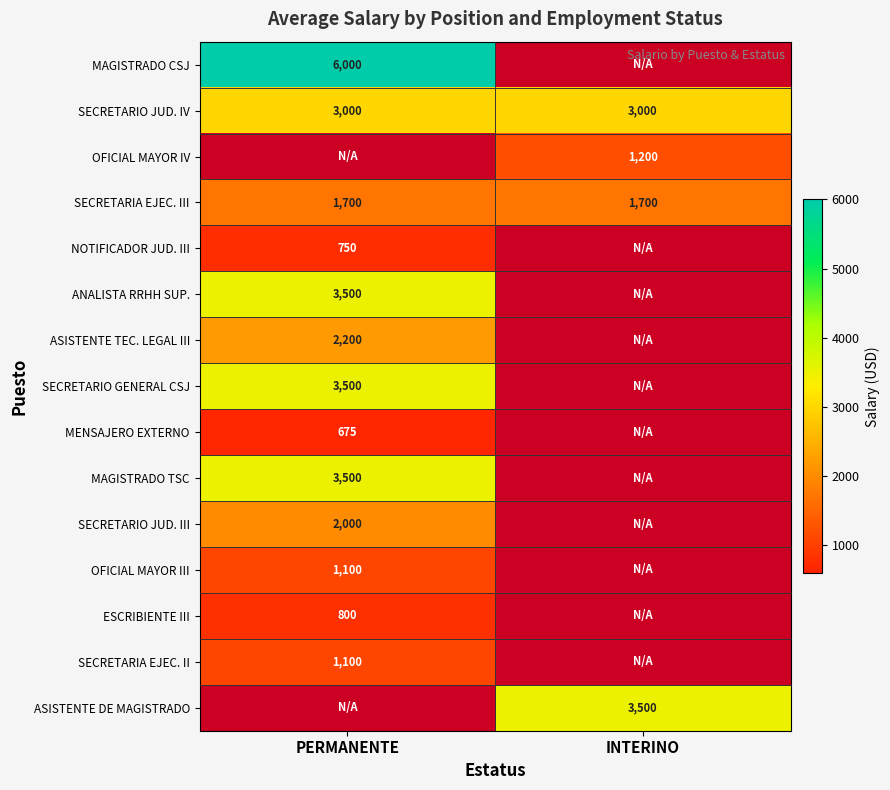

How many data points does each series have?

2